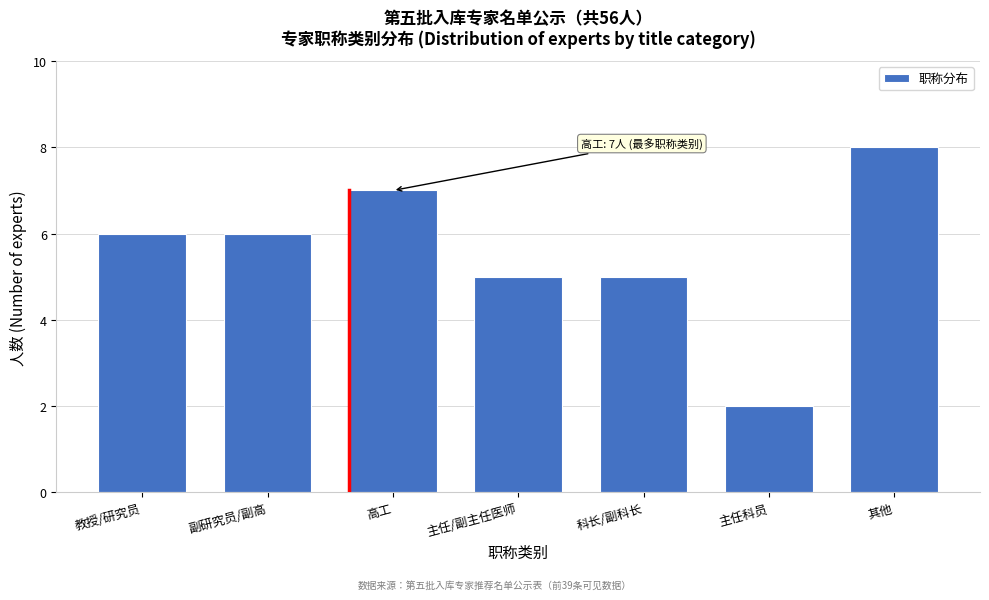

Reading right to left, list all the values displayed in this chart.

8	2	5	5	7	6	6